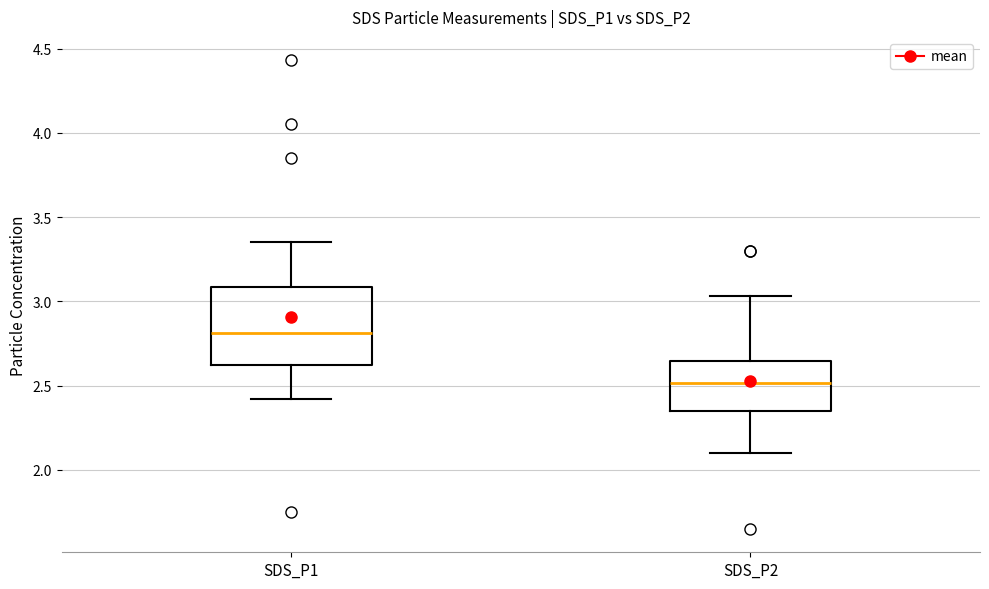

Reading left to right, read every box against the y-axis: the position of its median line, the range the box covers, and the ends of its whiskers. The values are not printed on the chart, so give them approximately, as read against the axis.

SDS_P1: median 2.80, box 2.60 to 3.10, whiskers 2.40 to 3.35
SDS_P2: median 2.50, box 2.35 to 2.65, whiskers 2.10 to 3.05